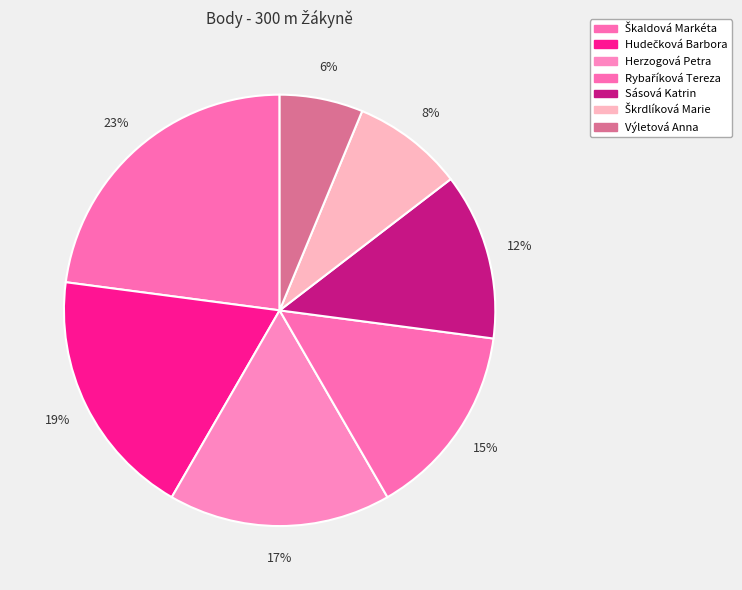

What is the smallest slice in the pie chart?

Výletová Anna